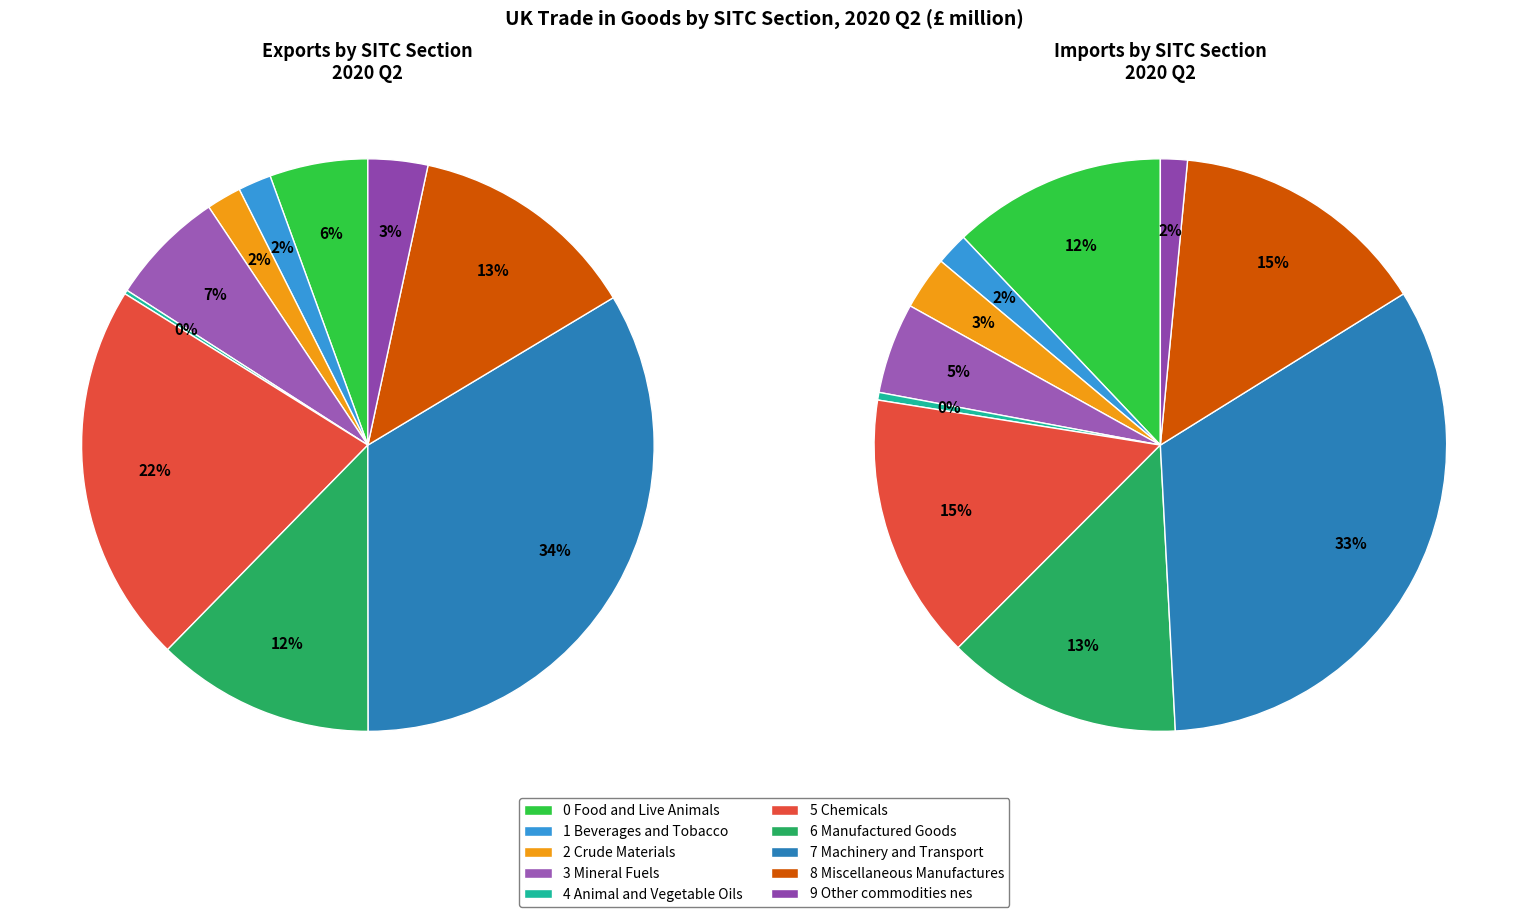

What percentage is the 0 Food and Live Animals slice, to the nearest percent?

6%